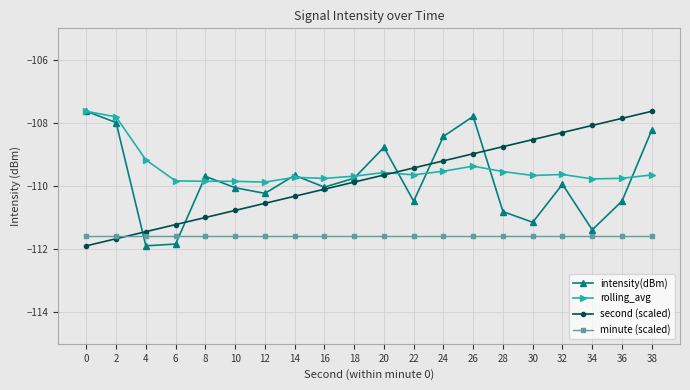

At which category is the sum across all series the highest?

38